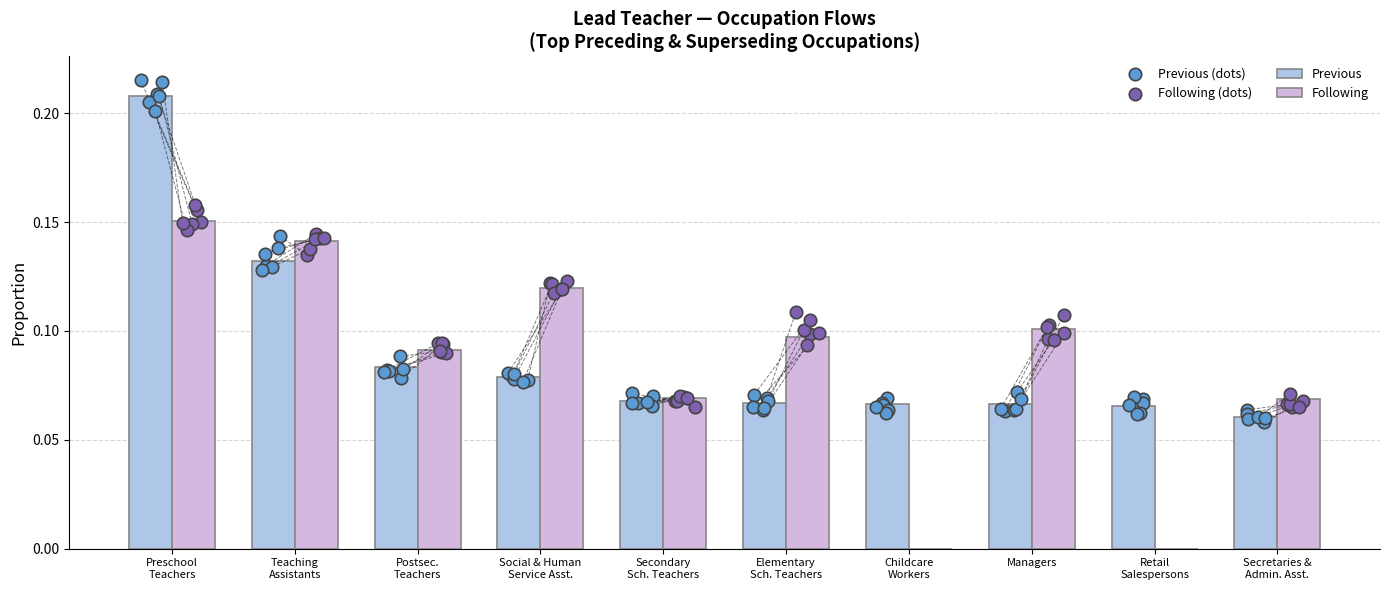

What are all the series names shown in the legend?

Previous, Following